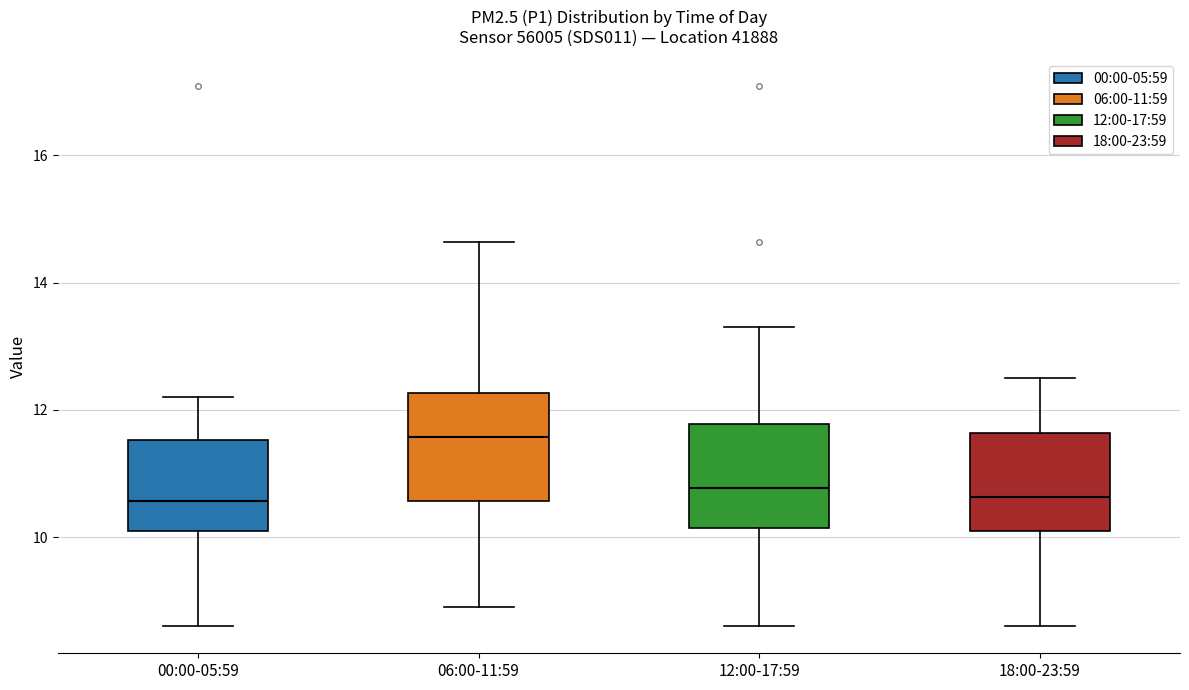

Where is the lower edge of the box for 00:00-05:59 on the y-axis? The values are not printed on the chart, so give them approximately, as read against the axis.

10.2